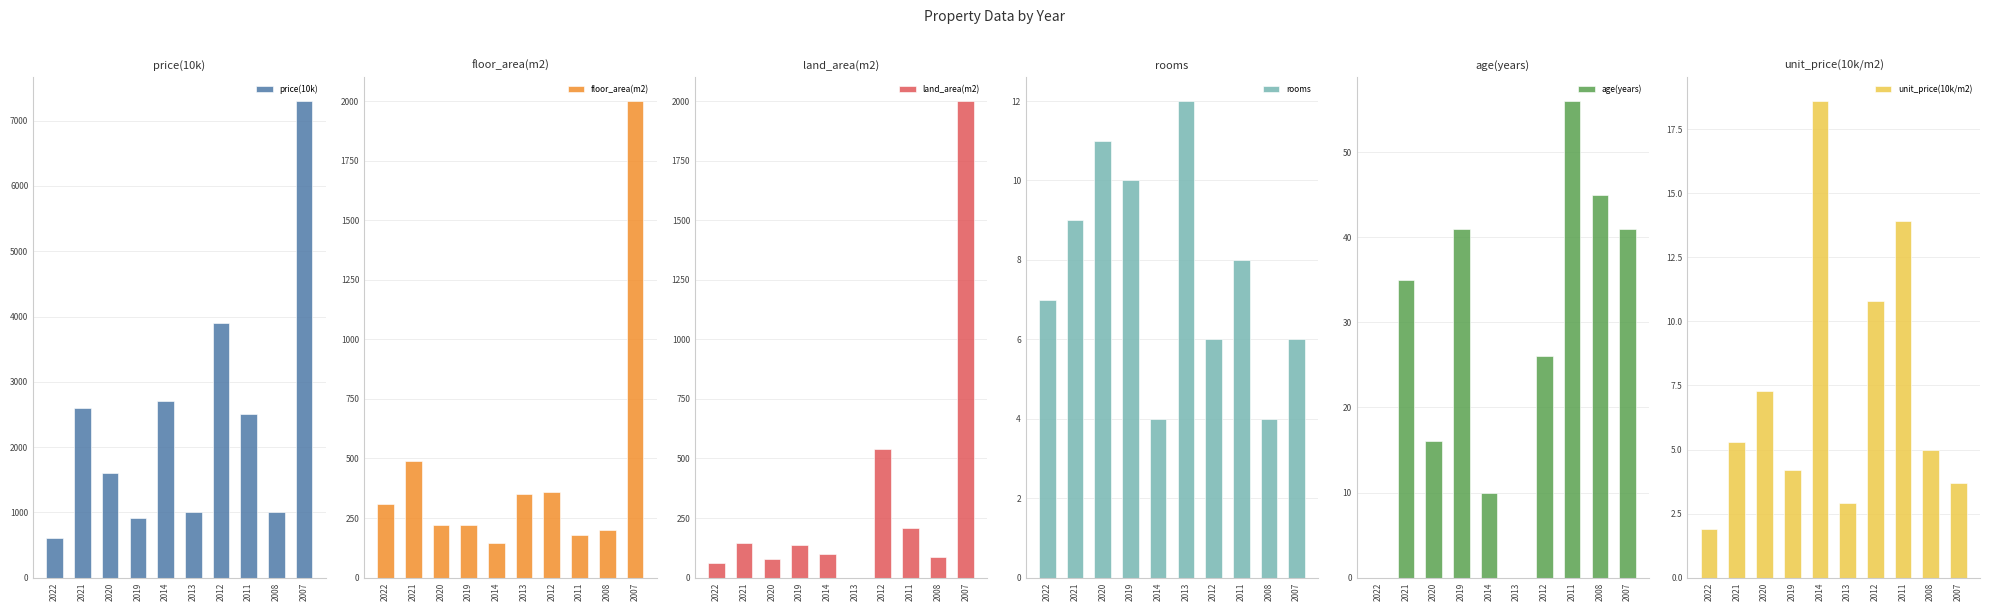

List the labels in order of rooms value, smallest first.

2014, 2008, 2012, 2007, 2022, 2011, 2021, 2019, 2020, 2013